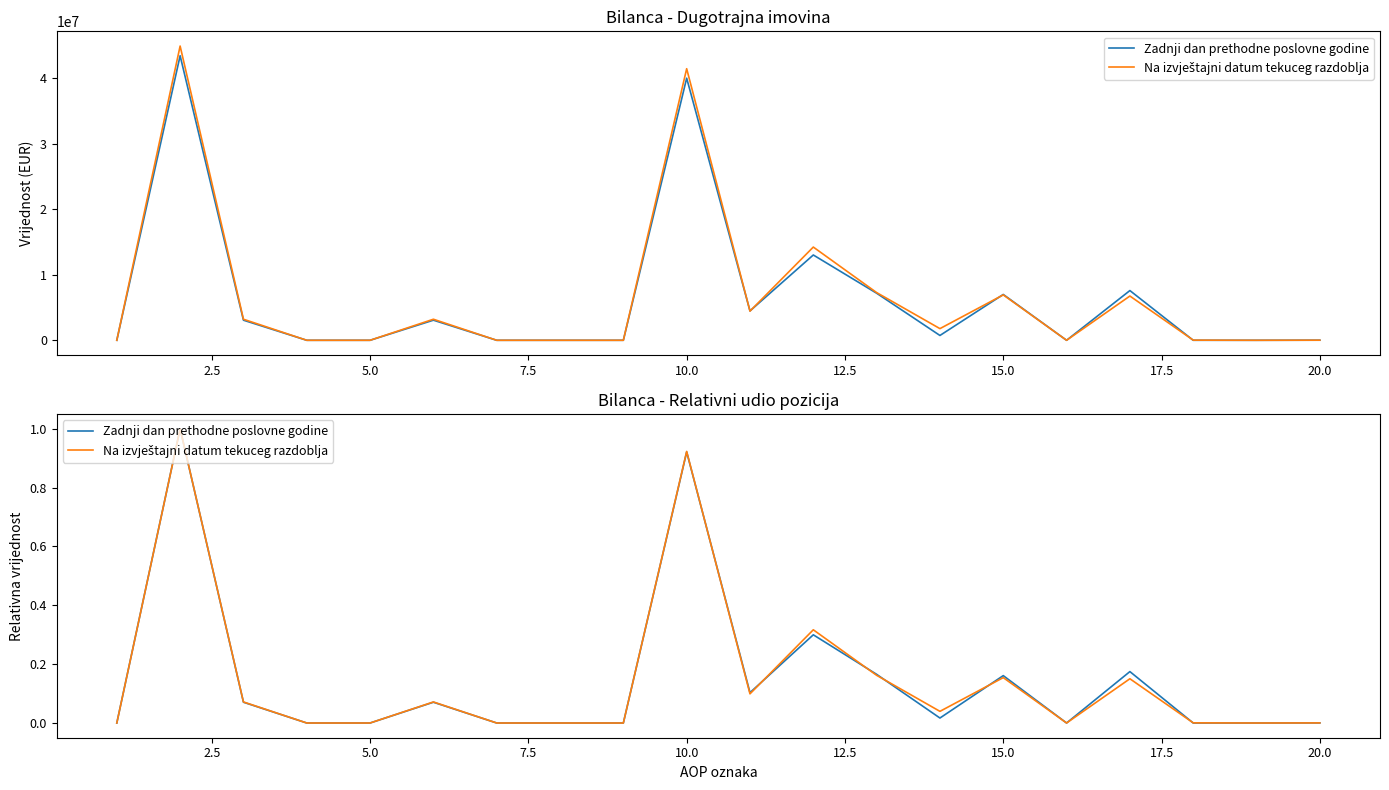

Which series has the widest spread of values?

Zadnji dan prethodne poslovne godine